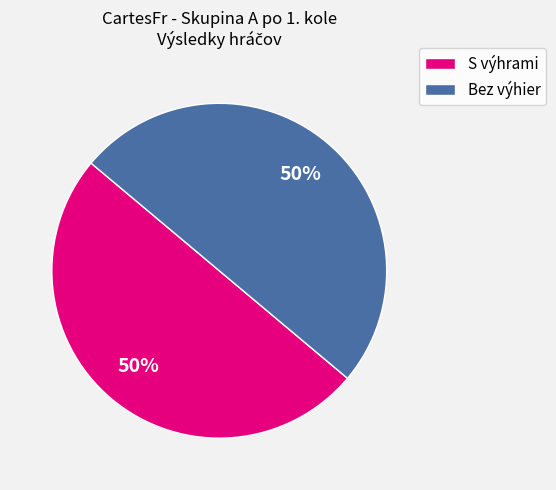

How many slices are in this pie chart?

2